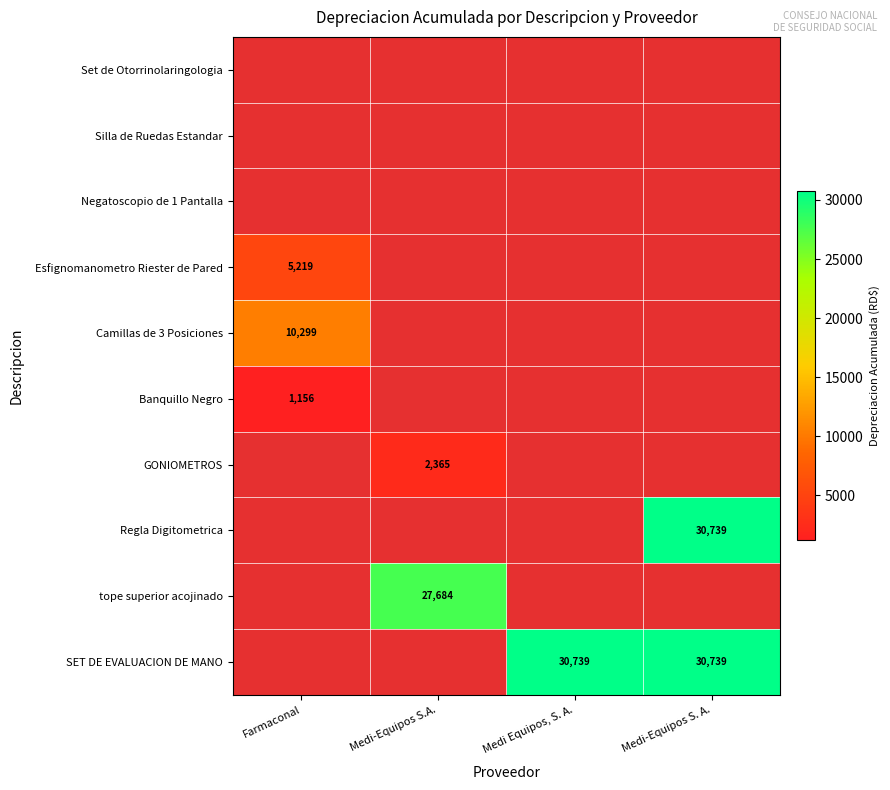

Is it true that Camillas de 3 Posiciones equals 6626 at Farmaconal?

False